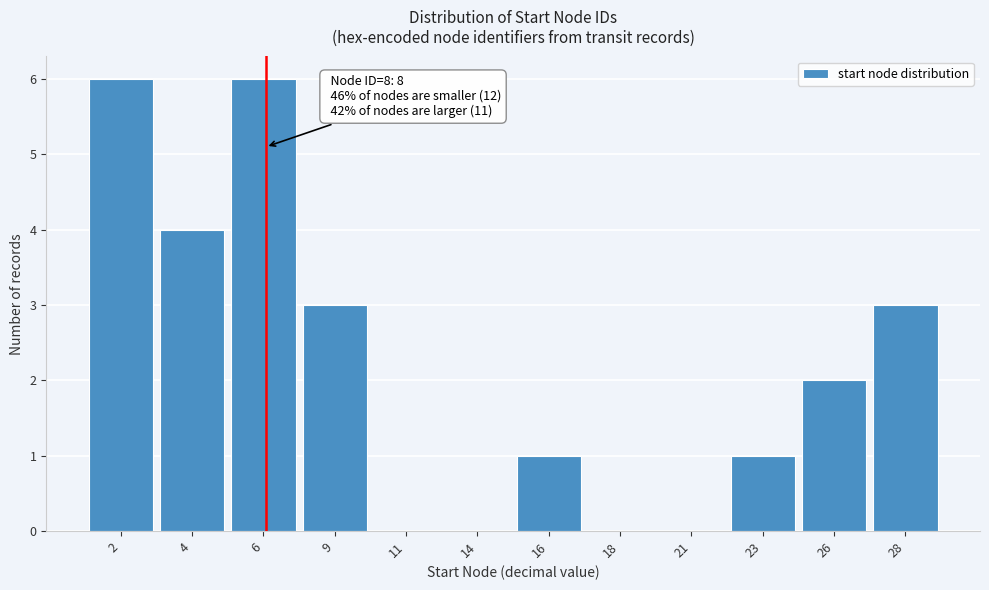

Reading left to right, extract all data points from this chart.

2=6	4=4	6=6	9=3	11=0	14=0	16=1	18=0	21=0	23=1	26=2	28=3